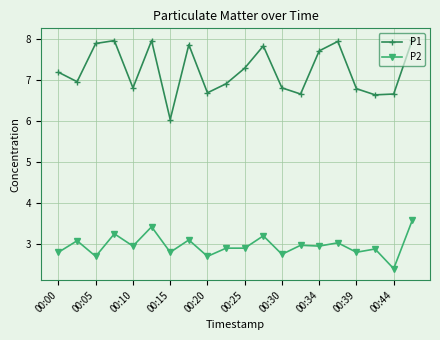

True or false: P1 has more than 0 interior local peaks.

True